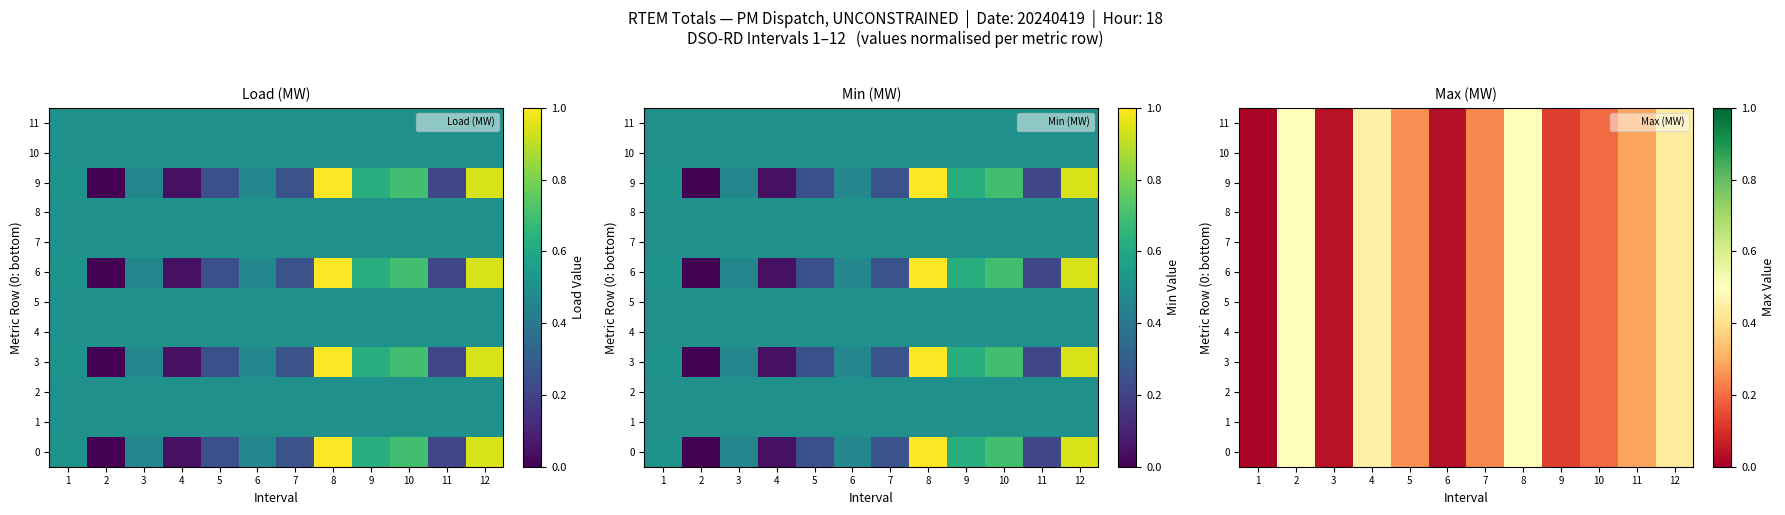

How many distinct data groups are displayed?

12